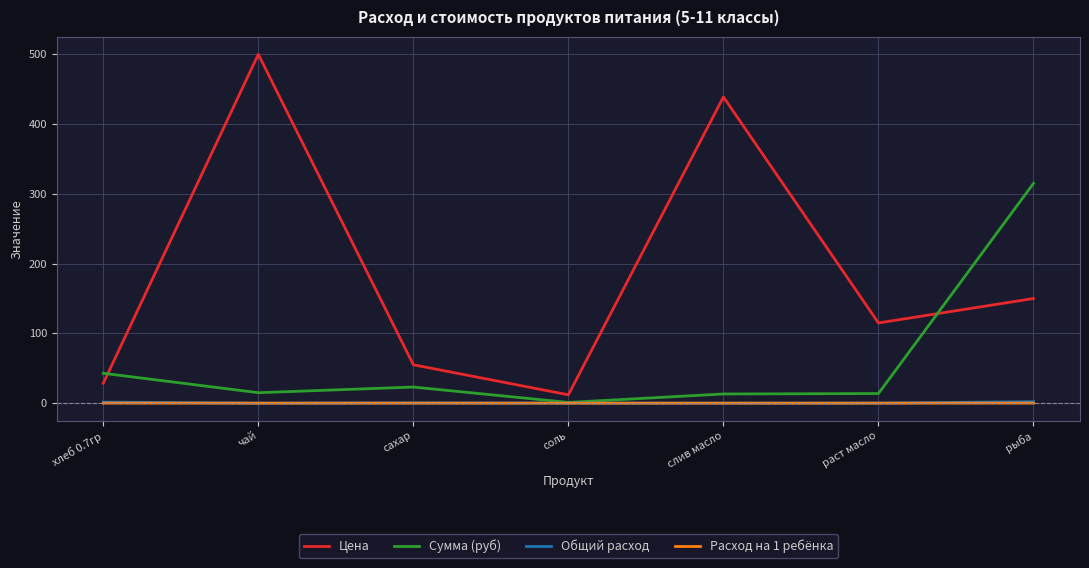

Which series changed the most between соль and рыба?

Сумма (руб)